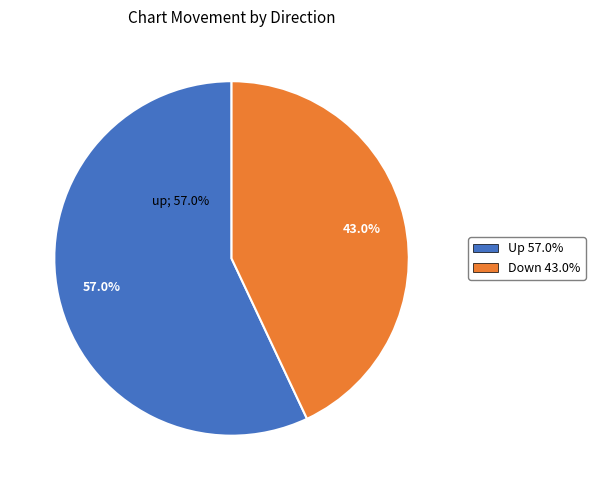

Which has a higher value, down or up?

up